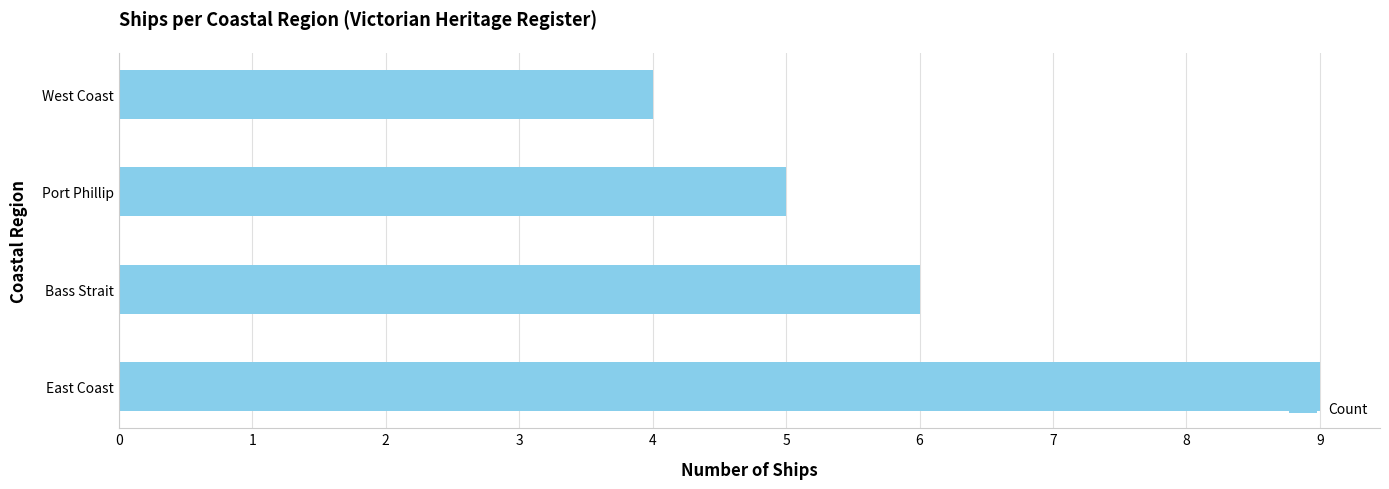

What is the greatest value displayed?

9